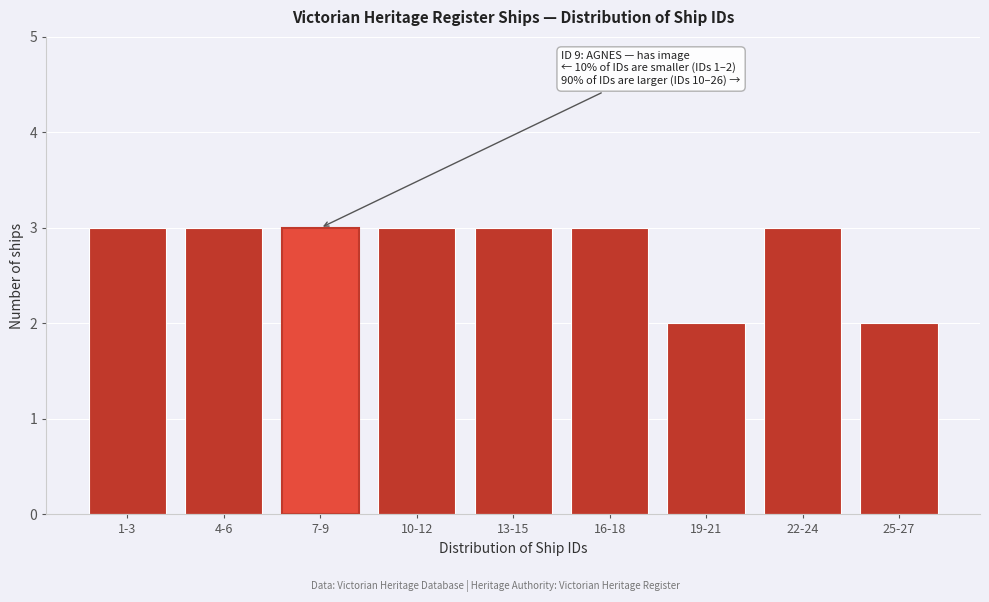

Reading left to right, what are all the values shown in this chart?

1-3=3	4-6=3	7-9=3	10-12=3	13-15=3	16-18=3	19-21=2	22-24=3	25-27=2